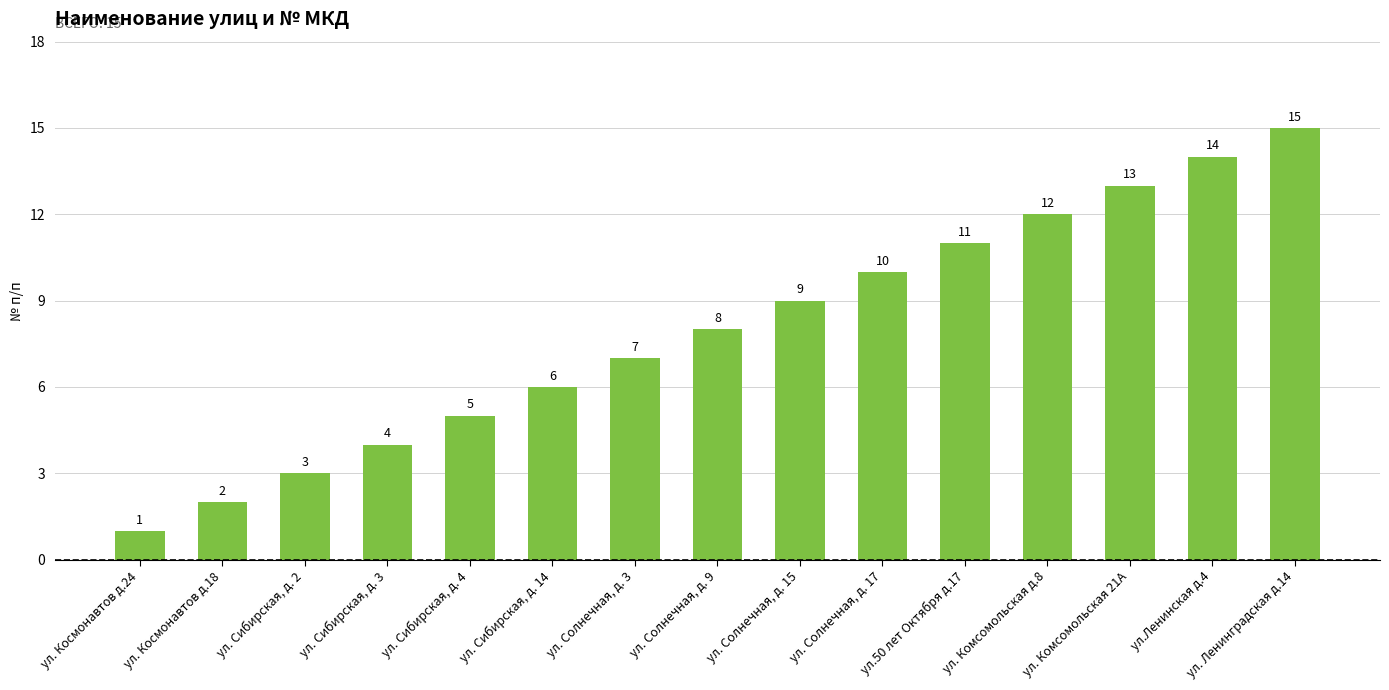

What is the difference between the maximum and minimum values?

14